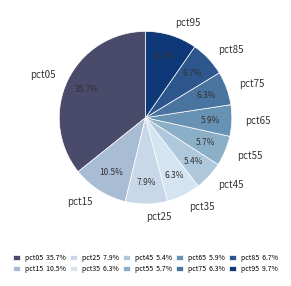

What percentage is NOT represented by pct55?

94.3%